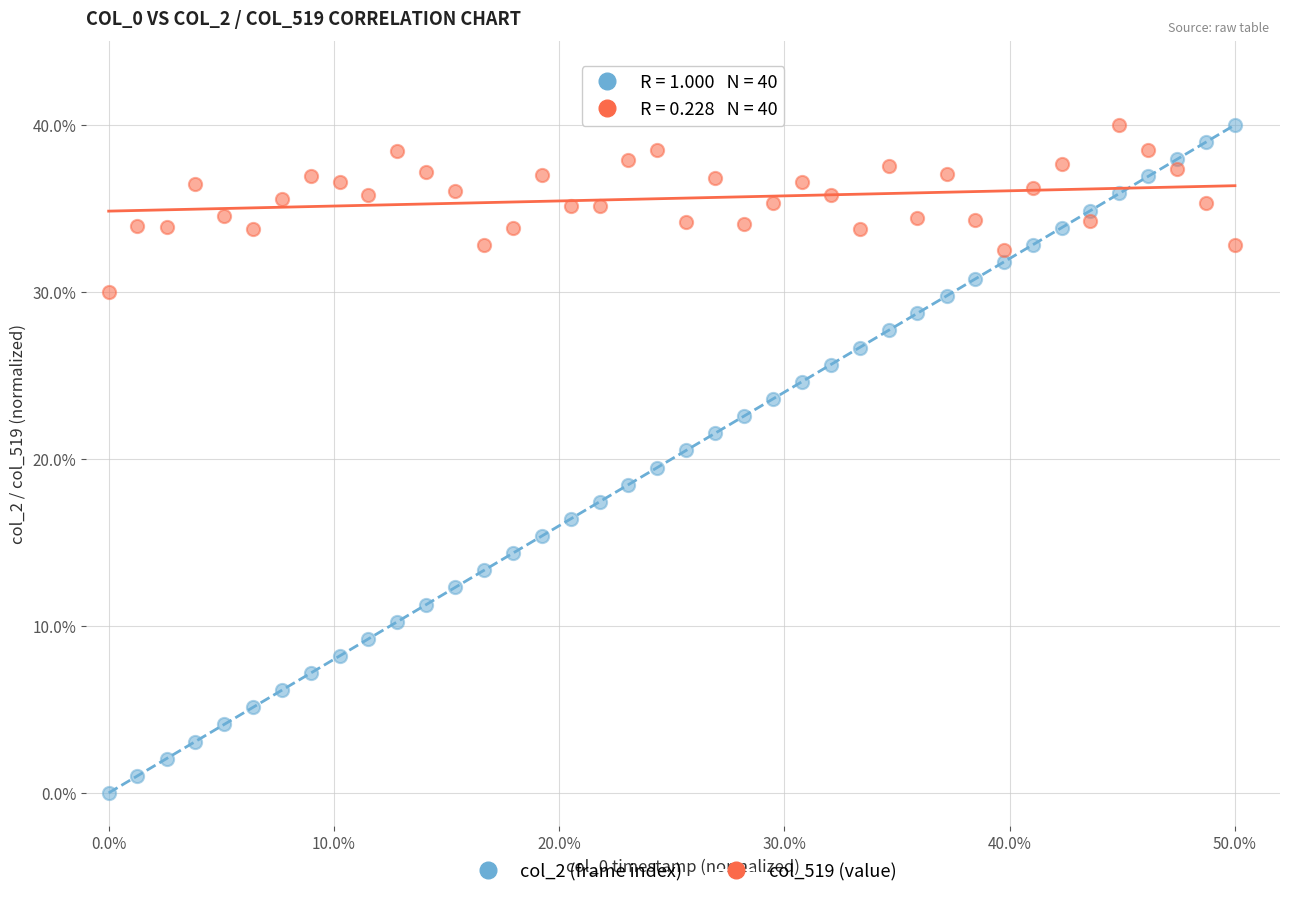

Which series has the largest Y range (max minus min)?

col_2 (frame index)